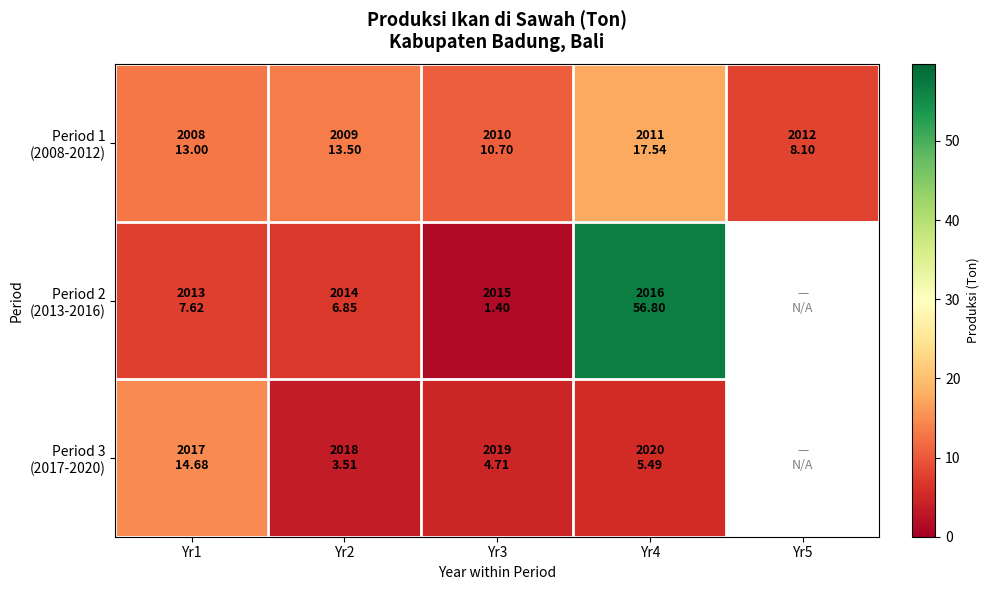

List the series in order of their peak value, lowest first.

Period 3 (2017-2020), Period 1 (2008-2012), Period 2 (2013-2016)